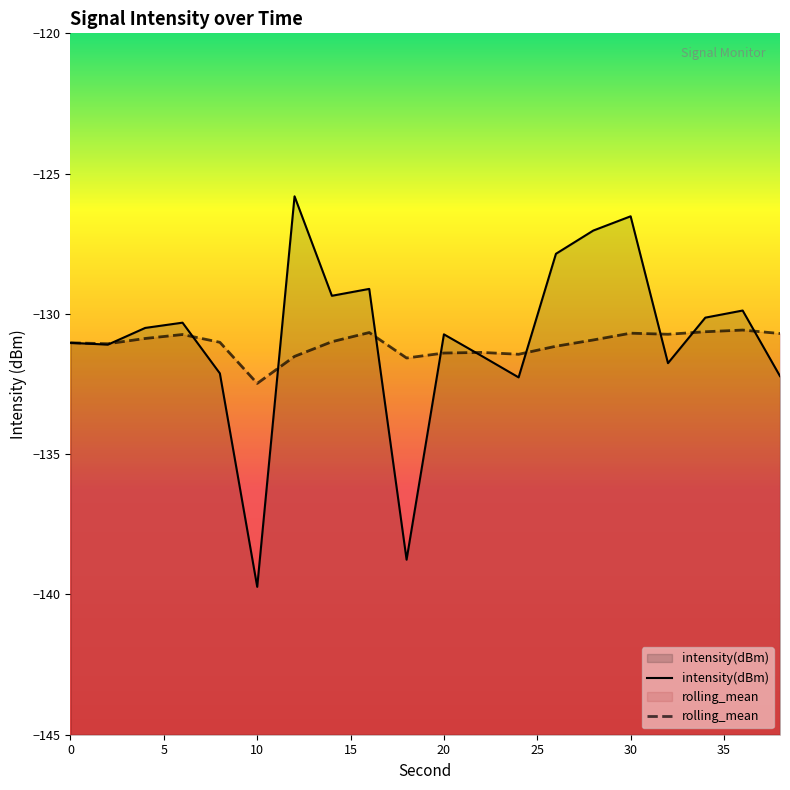

What is the sum of the rolling_mean values at 10 and 30?

-263.2